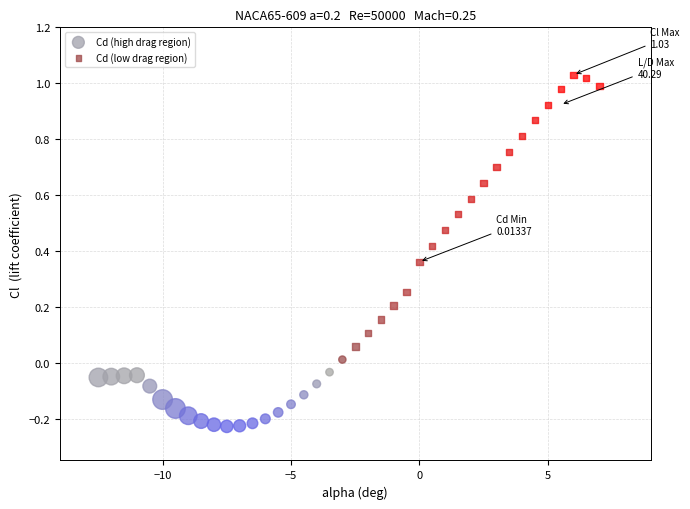

Which series contains the highest Y value?

Cd (low drag region)